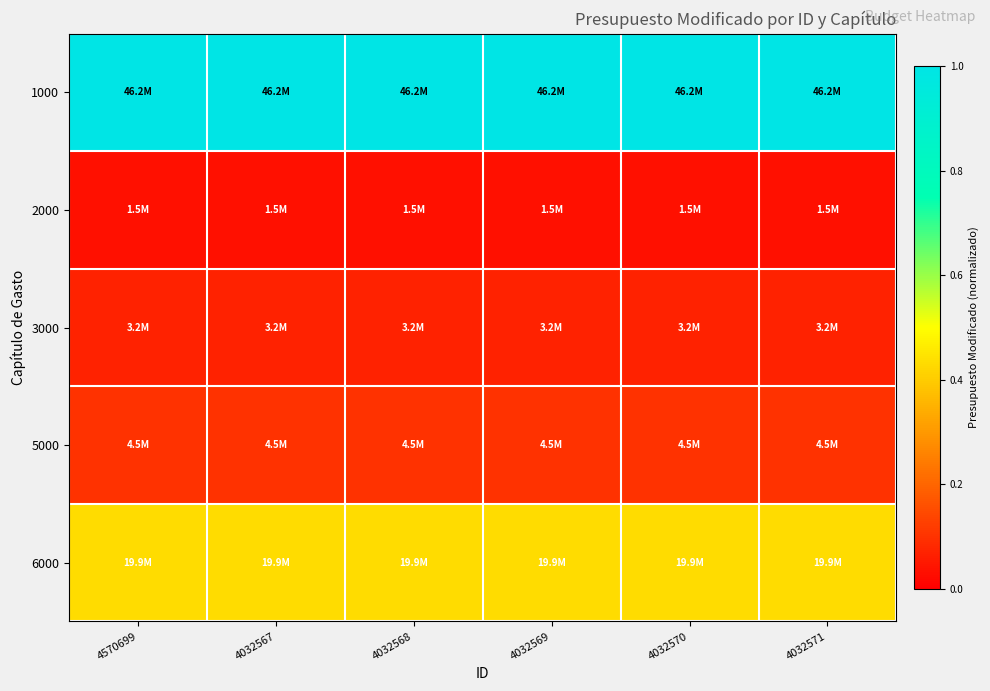

Which series has the largest total across all categories?

1000